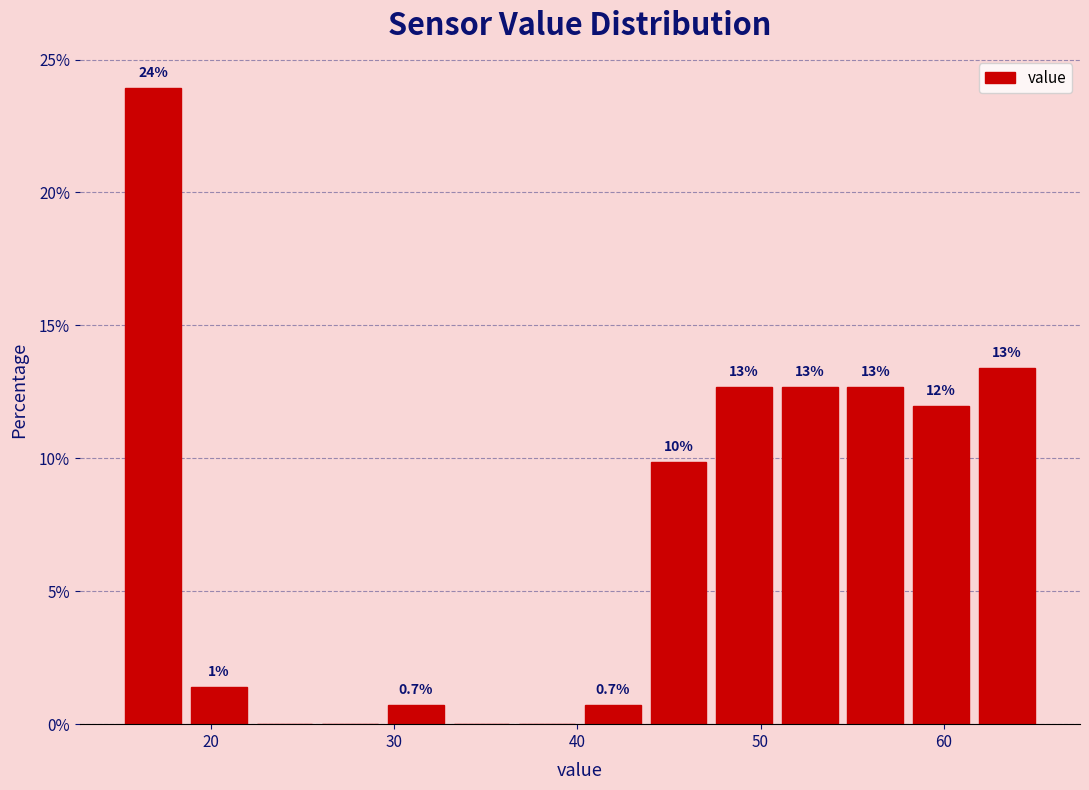

Around what value on the x-axis is the tallest bar? Give the approximate position of its centre, as read against the axis.

17